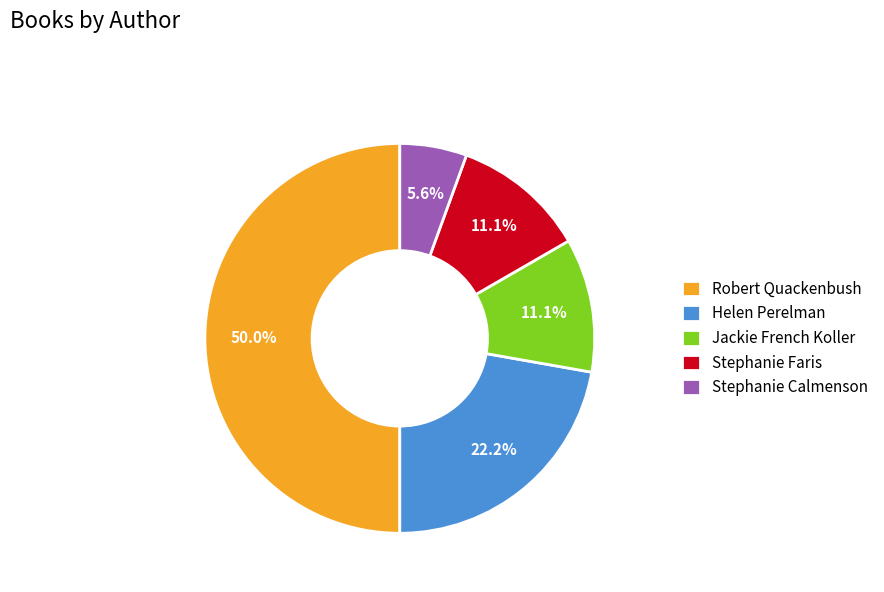

How many slices are in this pie chart?

5